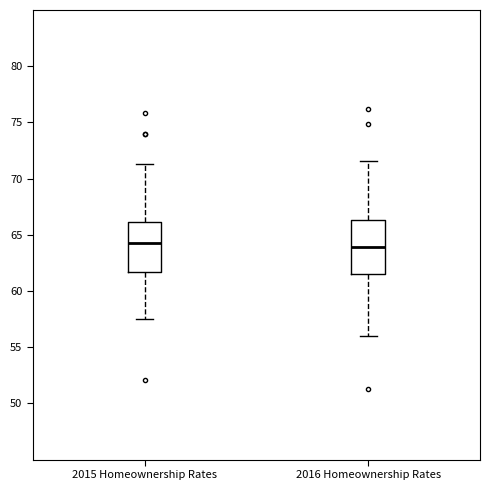

Reading left to right, read every box against the y-axis: the position of its median line, the range the box covers, and the ends of its whiskers. The values are not printed on the chart, so give them approximately, as read against the axis.

2015 Homeownership Rates: median 64.5, box 61.5 to 66.0, whiskers 57.5 to 71.5
2016 Homeownership Rates: median 64.0, box 61.5 to 66.5, whiskers 56.0 to 71.5